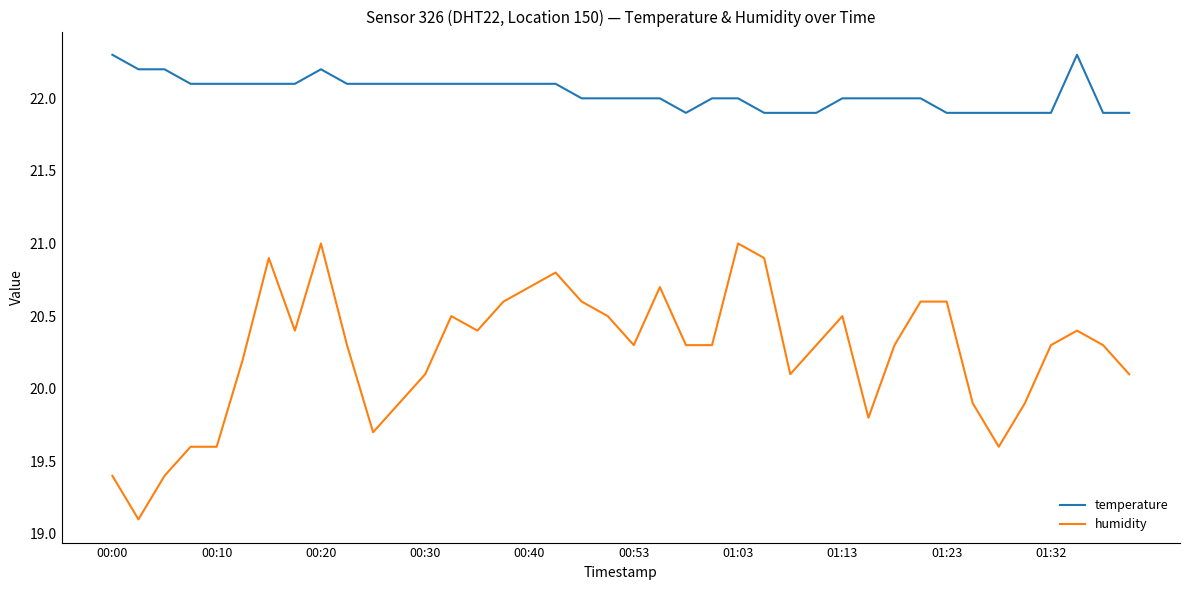

Is this an area chart (filled region under the line)?

No